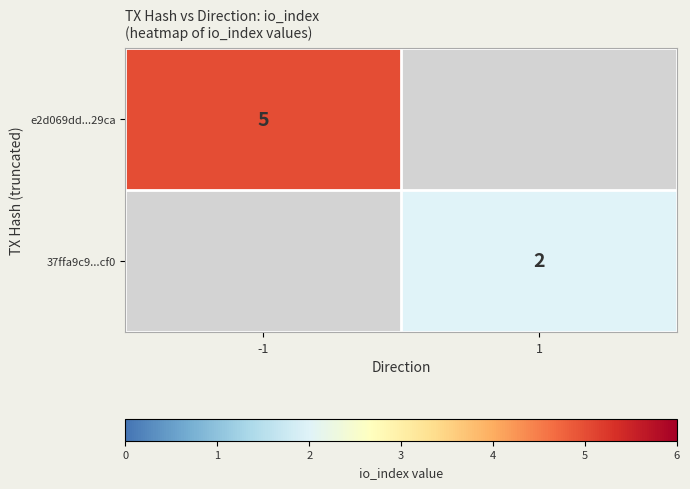

The 37ffa9c9...cf0 series shows 2 at 1. True or false?

True